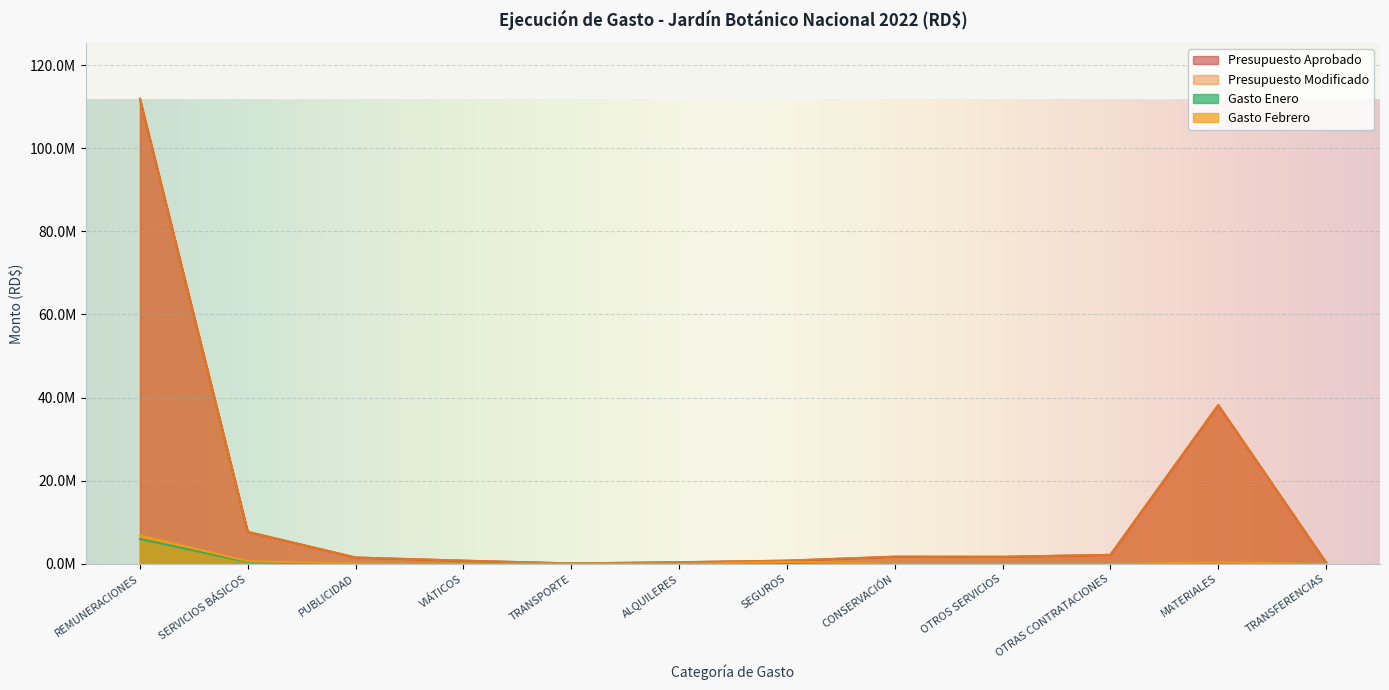

Which series has the largest total across all categories?

Presupuesto Aprobado